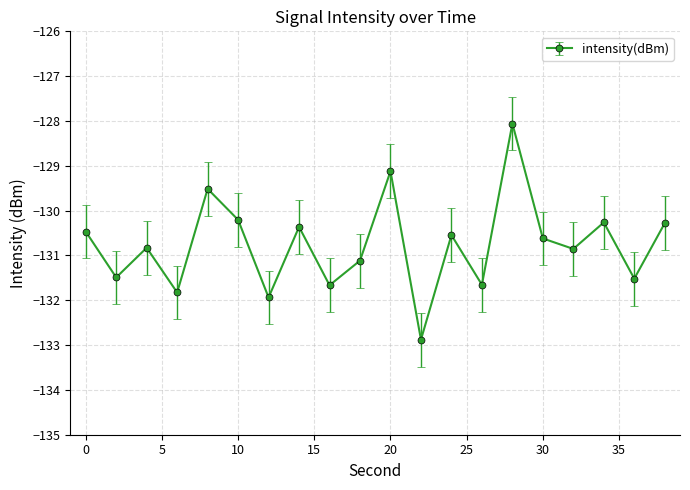

Does the chart have visible grid lines?

Yes